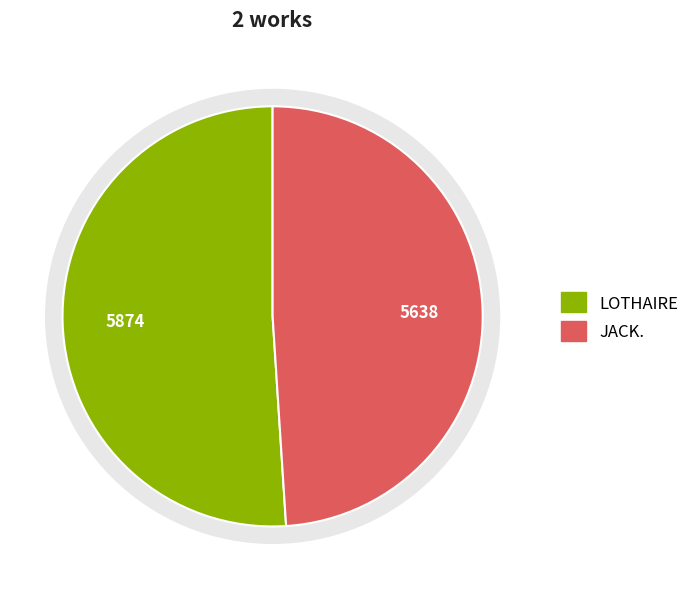

Which slice is the largest?

LOTHAIRE